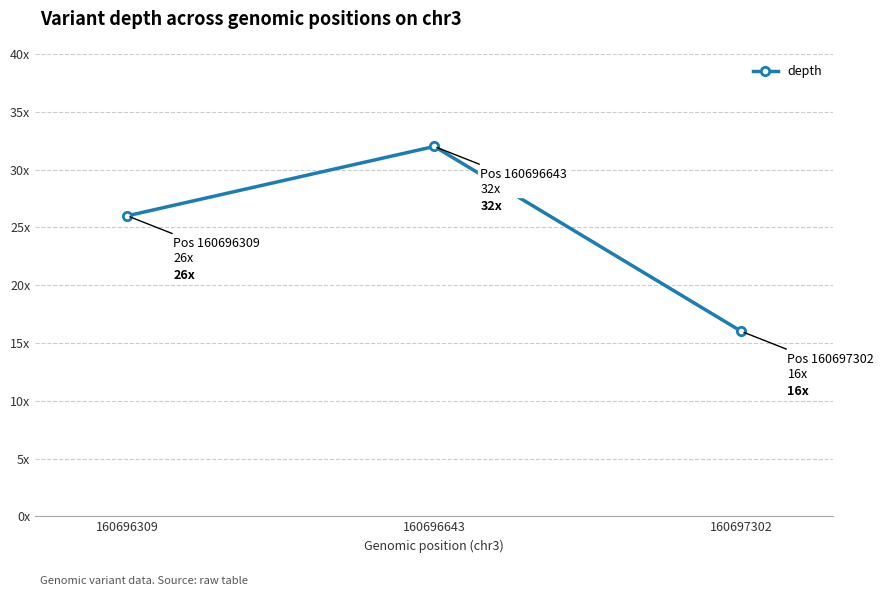

What is the ratio of the value at 160696643 to the value at 160696309?

1.2